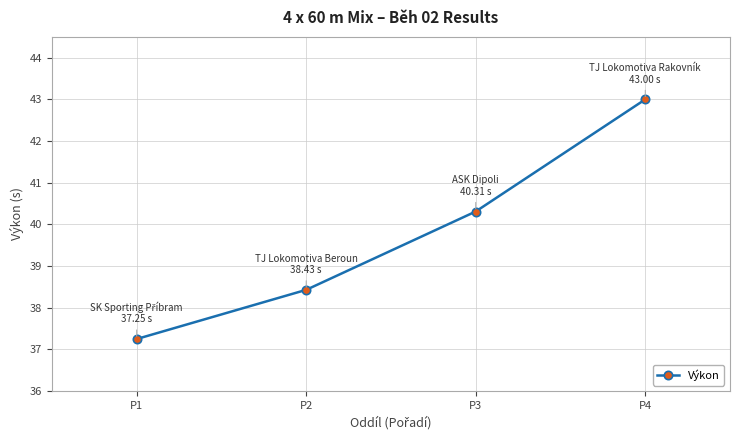

How many values are below 40?

2